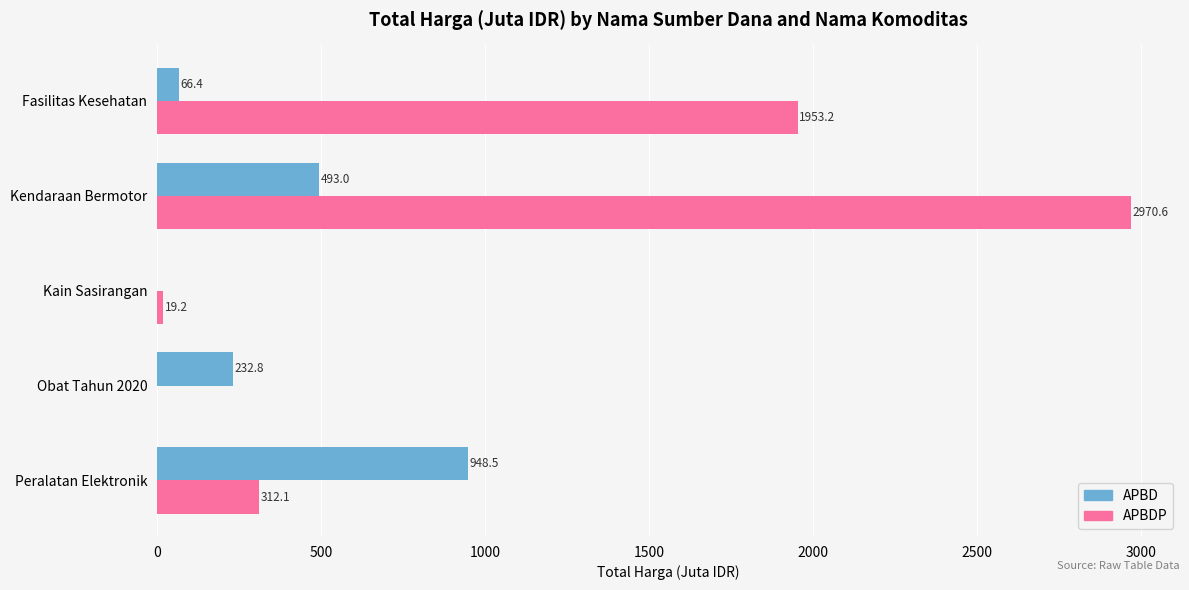

What are all the series names shown in the legend?

APBD, APBDP